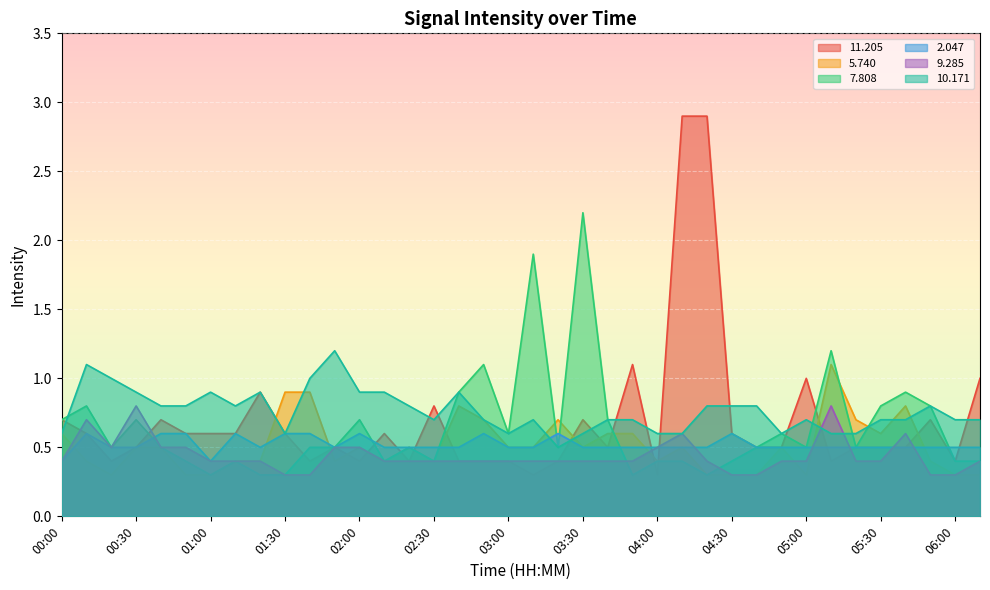

How many lines are shown in the chart?

6